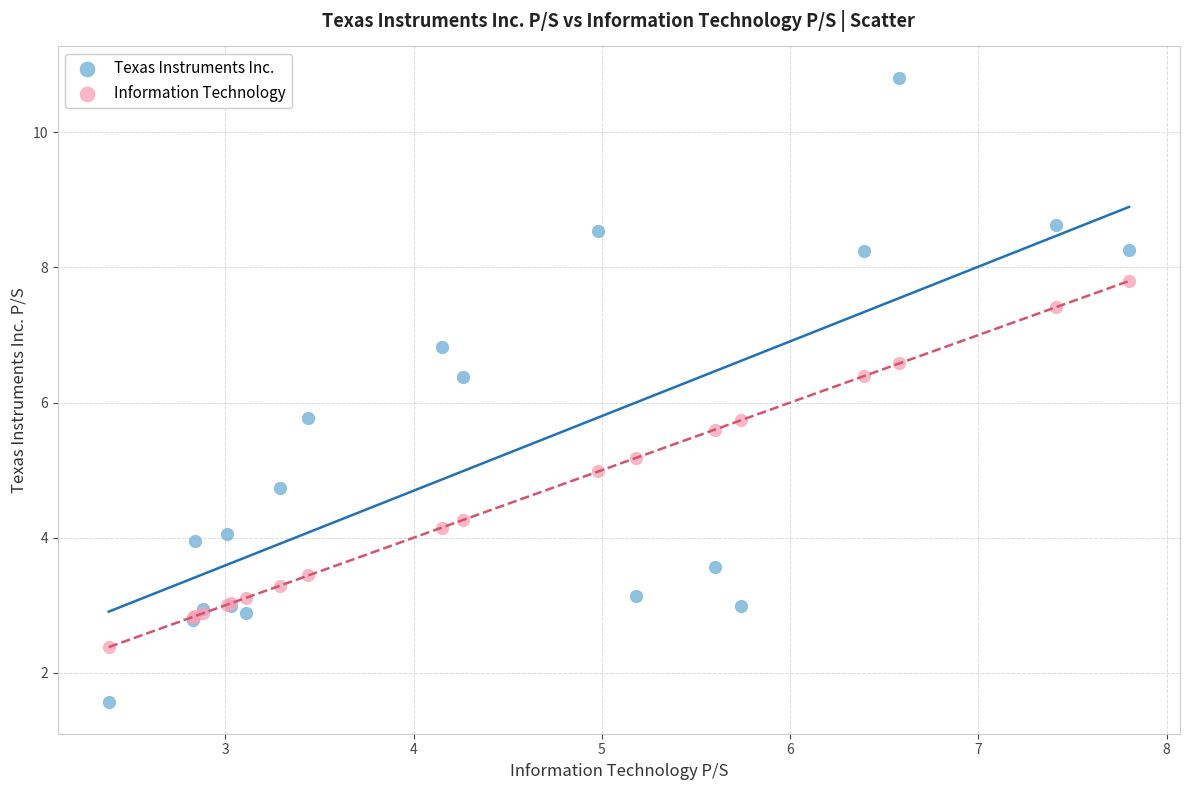

Which series has the widest spread of Y values?

Texas Instruments Inc.